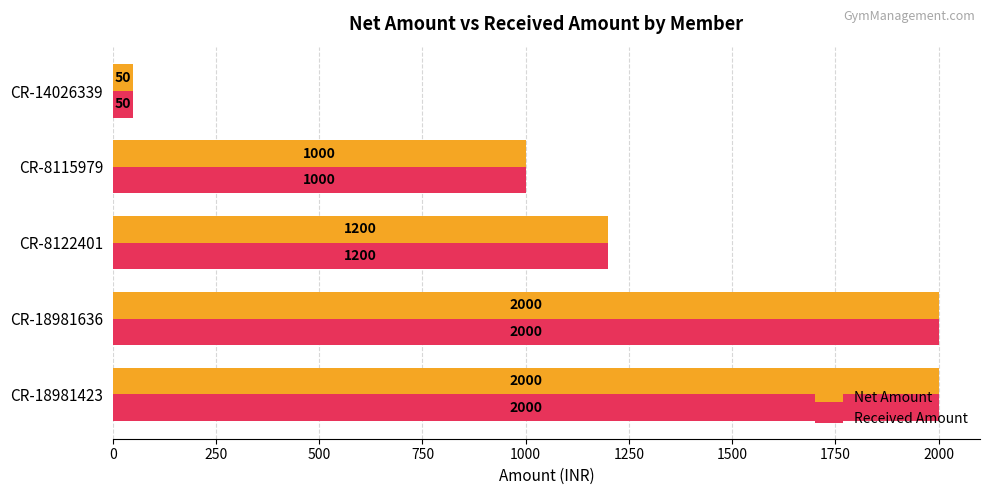

At which label is Received Amount closest to 1025?

CR-8115979